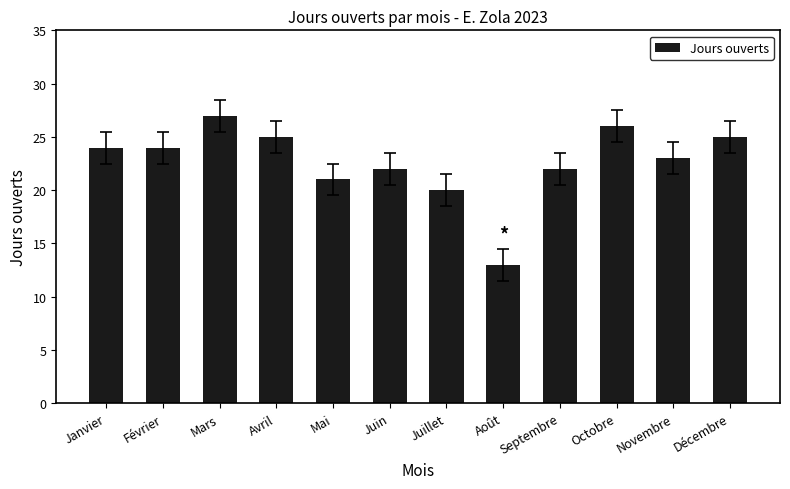

How many categories are shown in the chart?

12